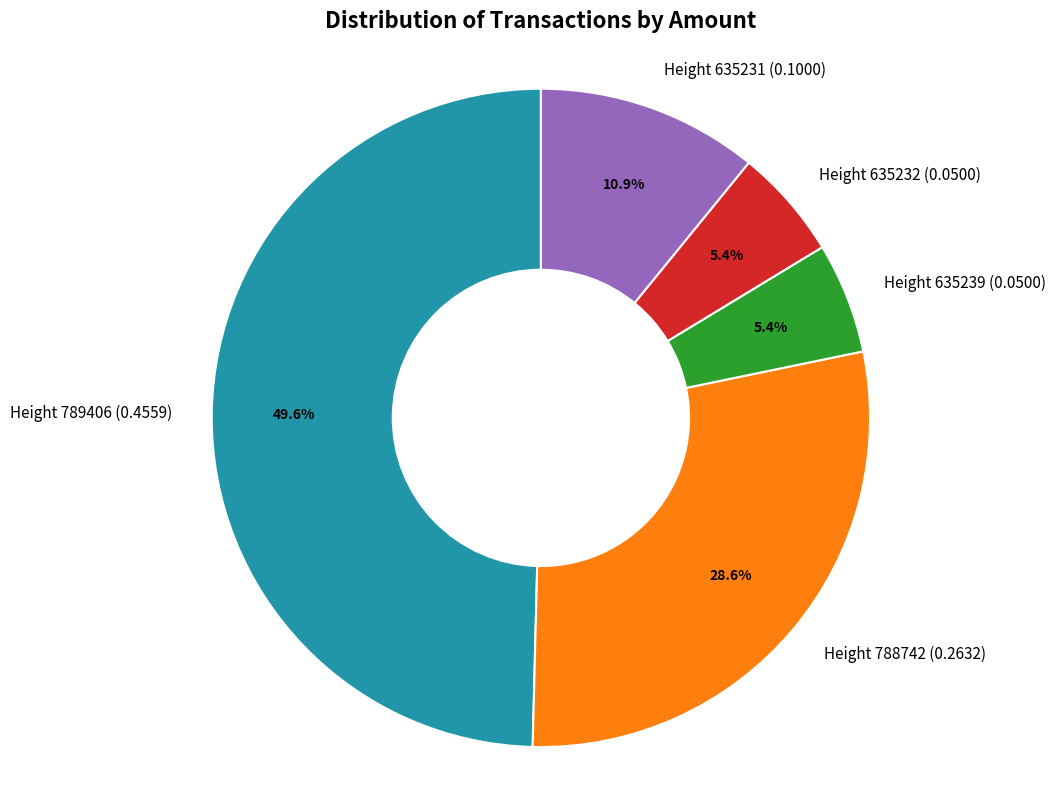

Which slice is the largest?

Height 789406